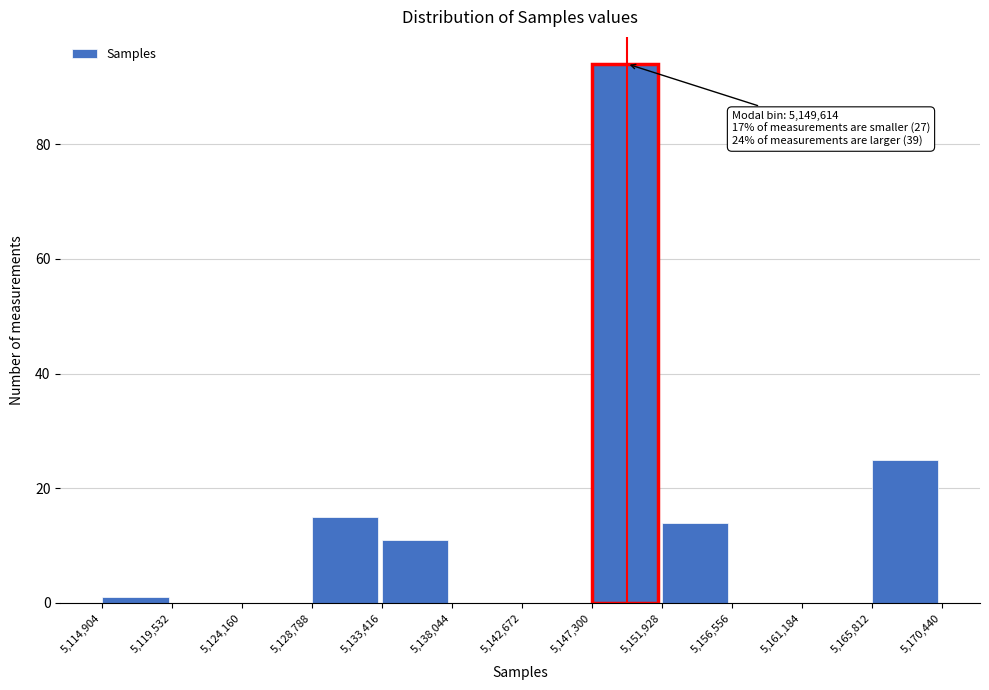

Over which range of the x-axis is the bar tallest?

5,147,300 to 5,151,928